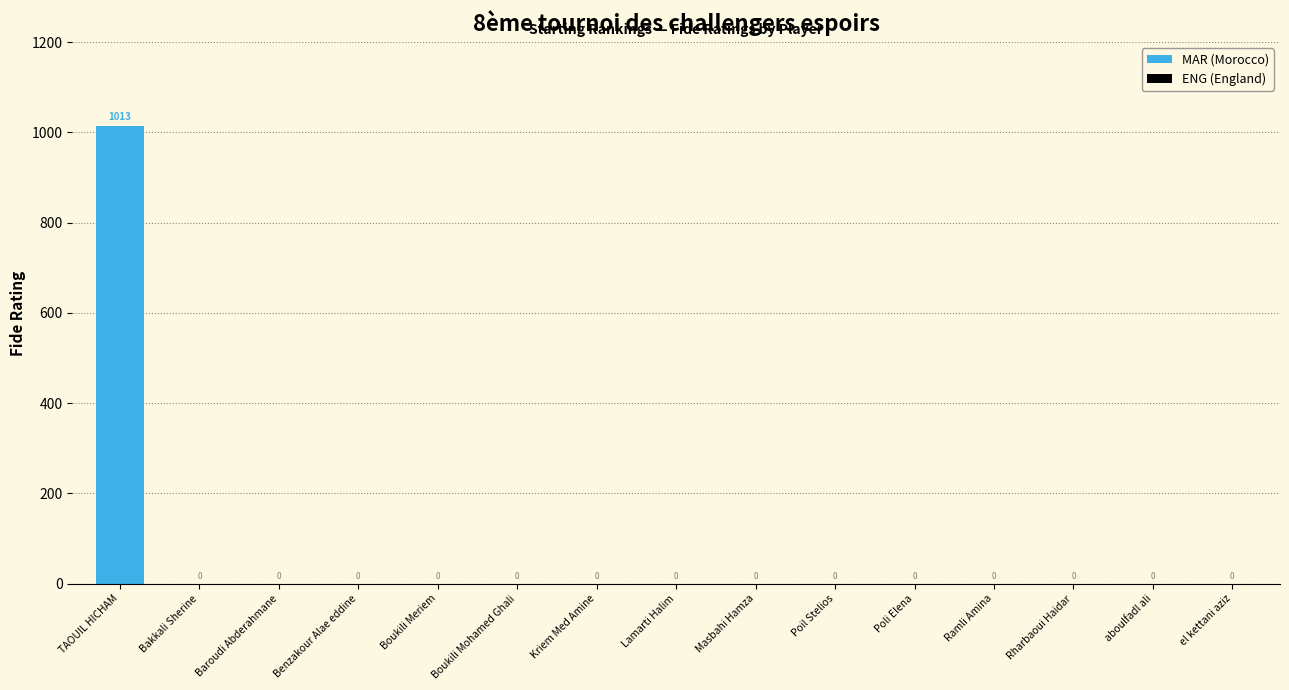

The chart shows a value of 0 at Poli Elena. True or false?

True